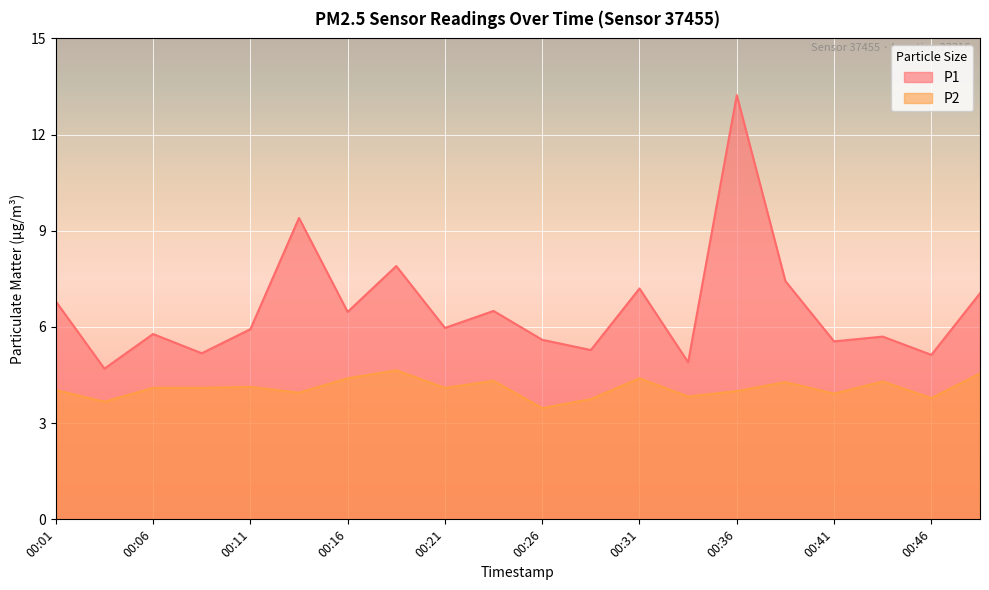

How many lines are shown in the chart?

2